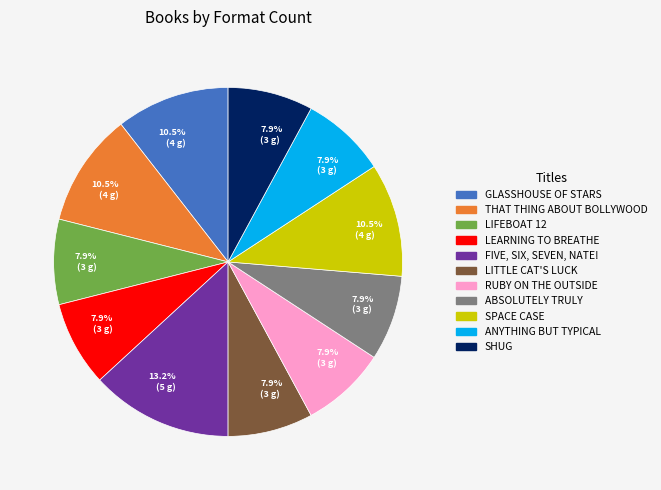

How many slices are in this pie chart?

11